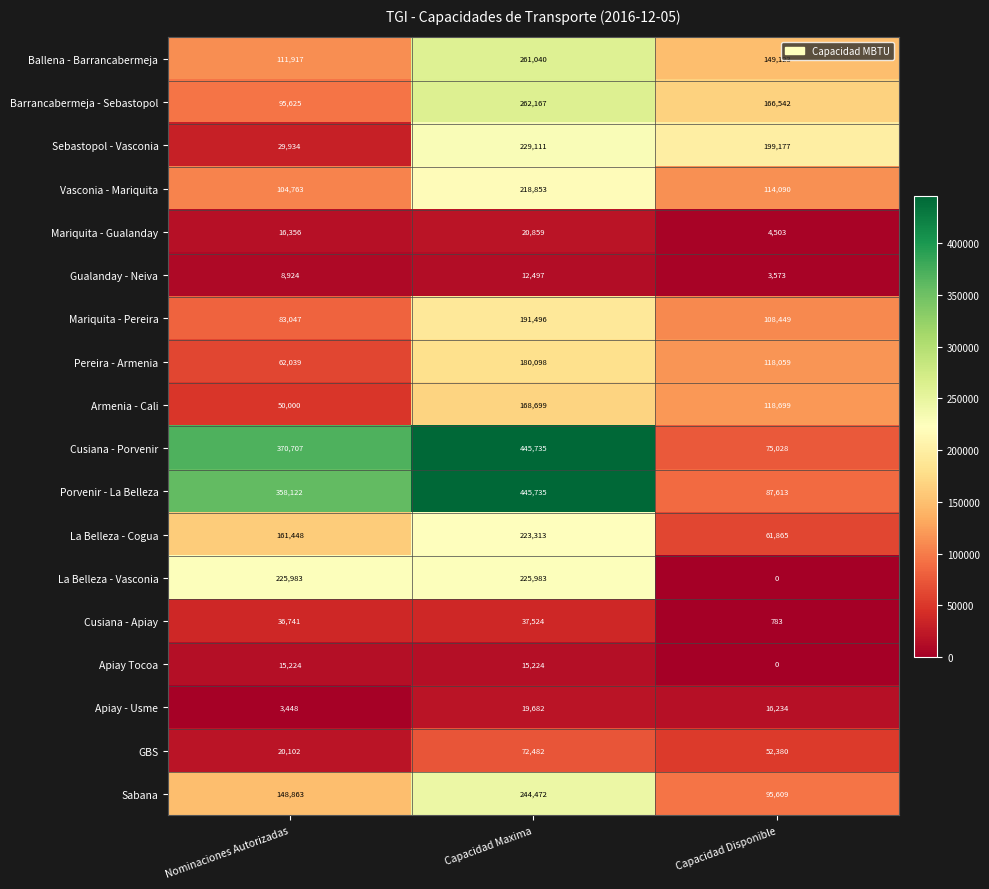

Is it true that Sabana equals 95609 at Capacidad Disponible?

True